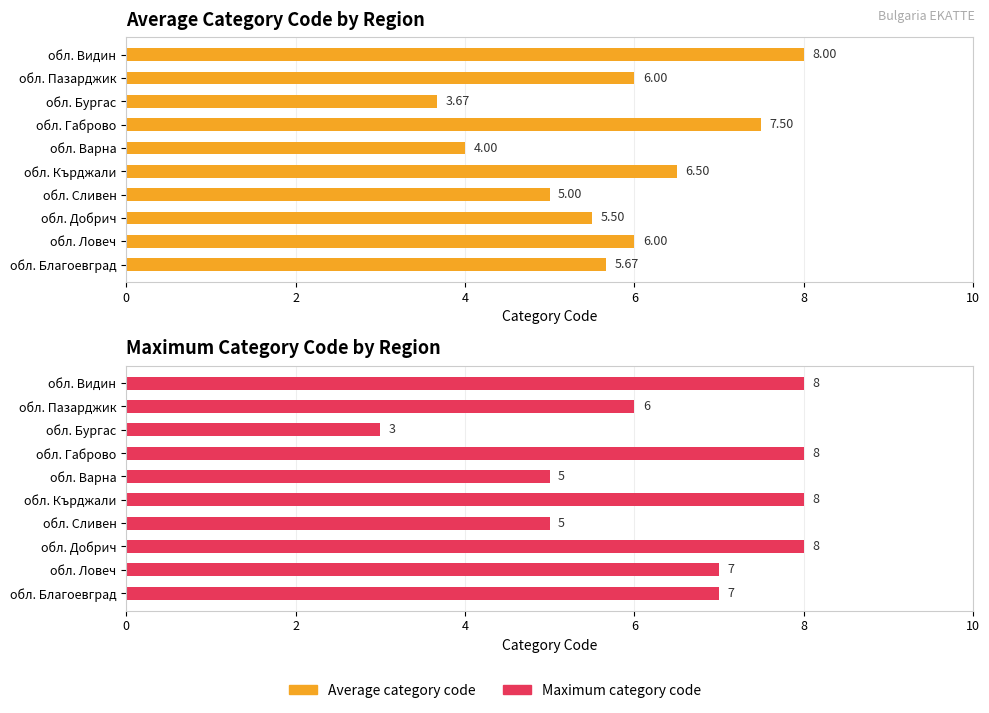

What is the maximum value shown in the chart?

8.0